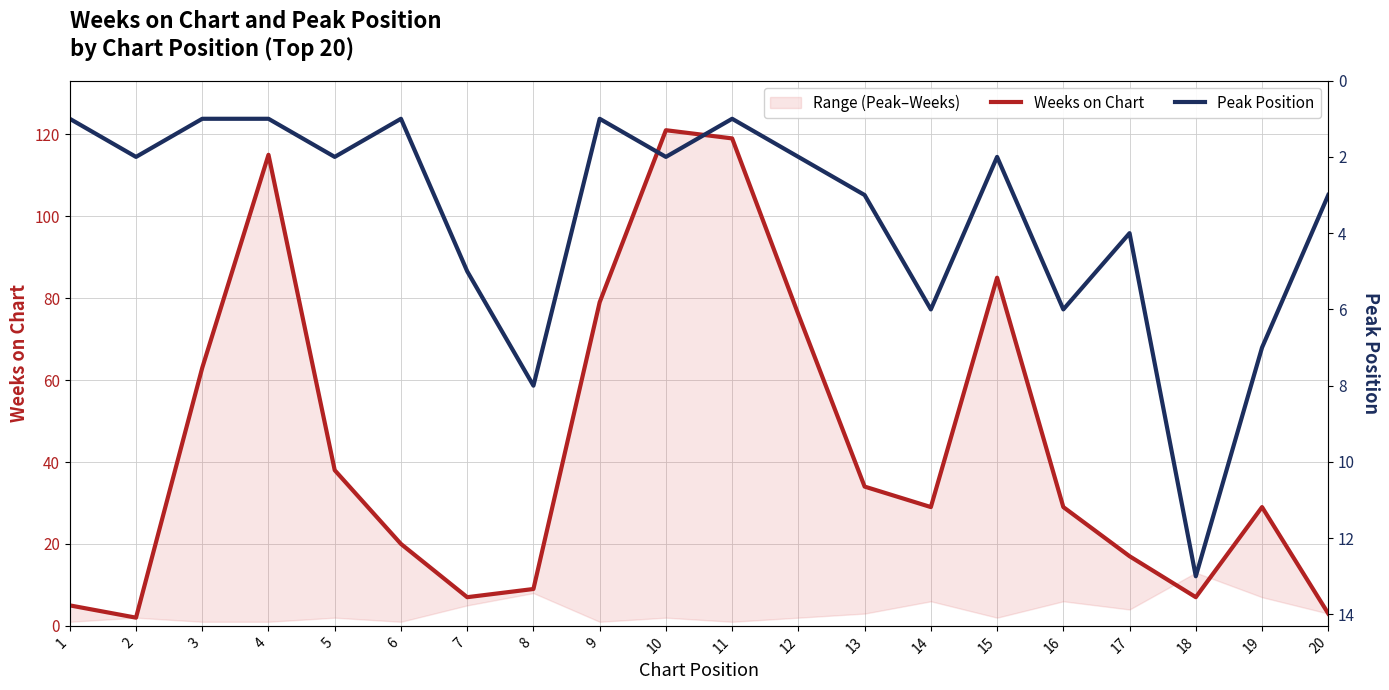

List the labels in order of Weeks on Chart value, largest first.

10, 11, 4, 15, 9, 12, 3, 5, 13, 14, 16, 19, 6, 17, 8, 7, 18, 1, 20, 2